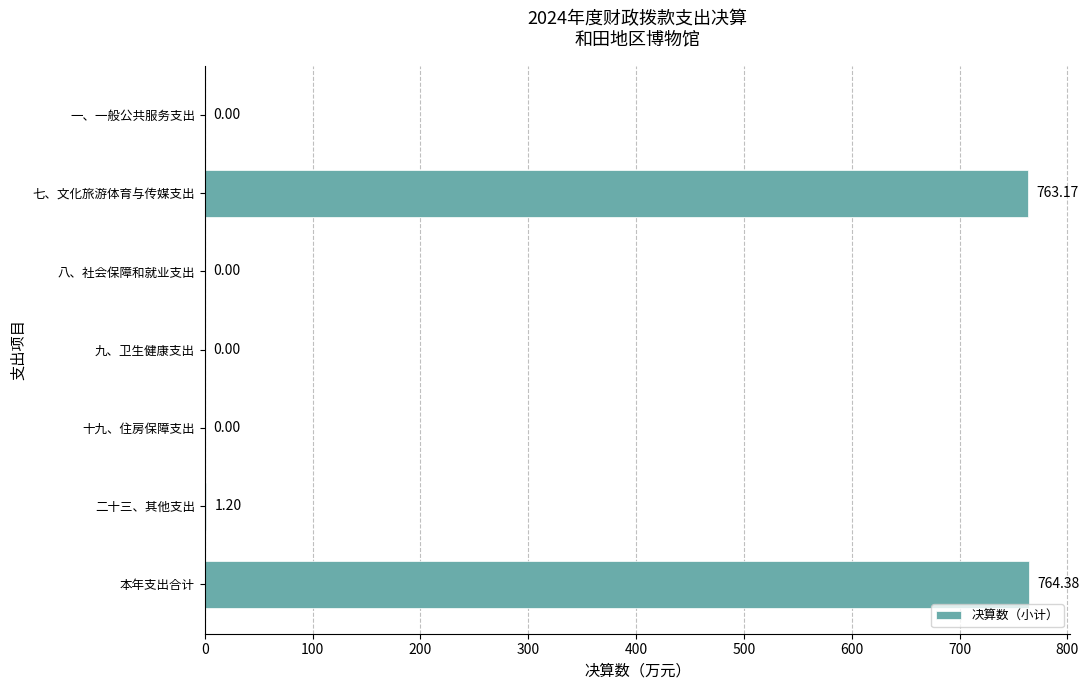

At which category does the chart reach its peak across all series?

本年支出合计